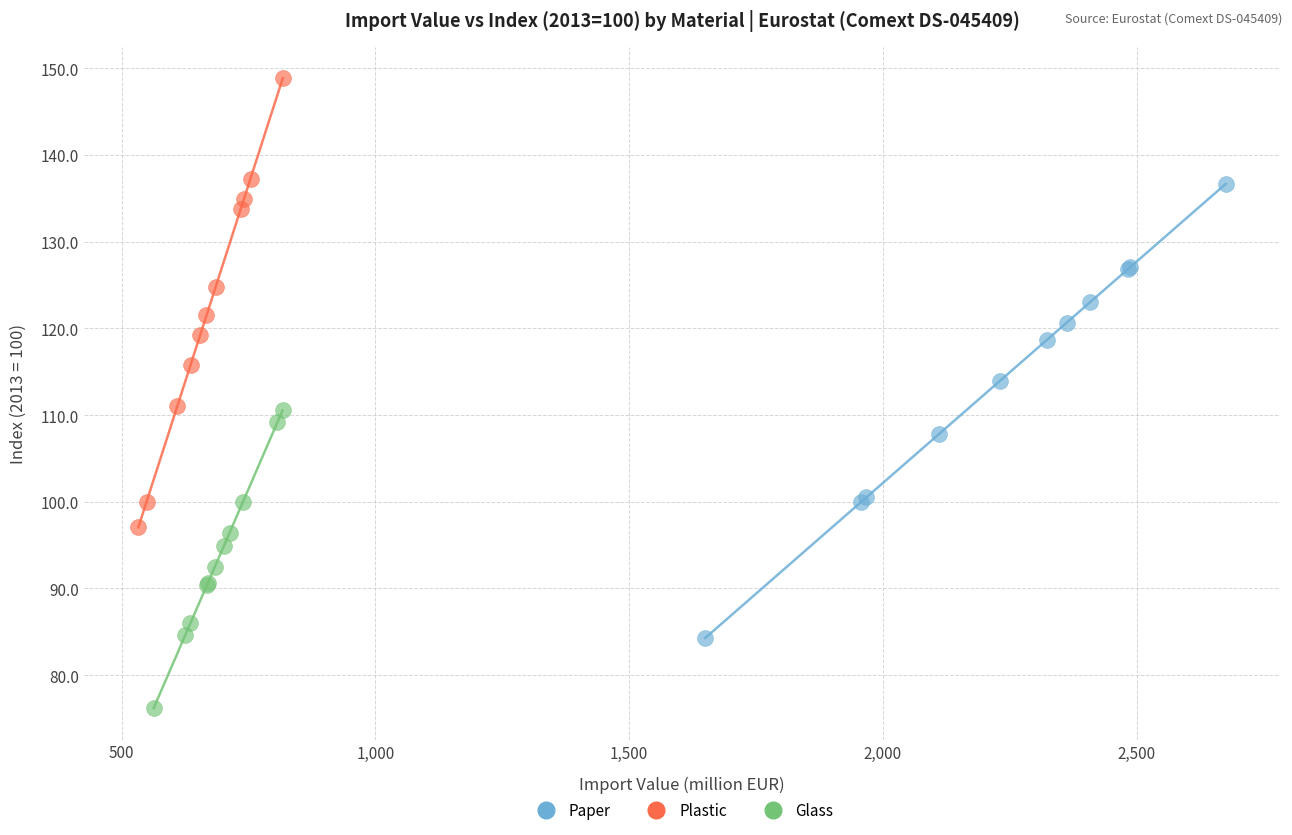

Which series reaches the maximum Y coordinate?

Plastic